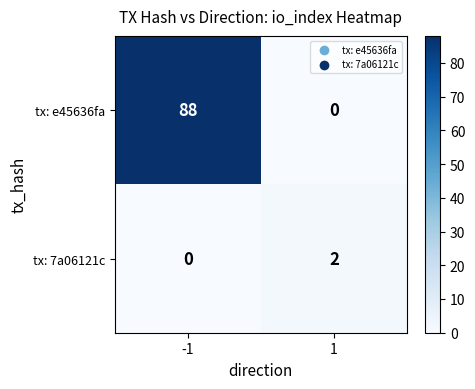

Reading left to right, transcribe all the data shown in this chart.

tx: e45636fa: -1=88	1=0
tx: 7a06121c: -1=0	1=2